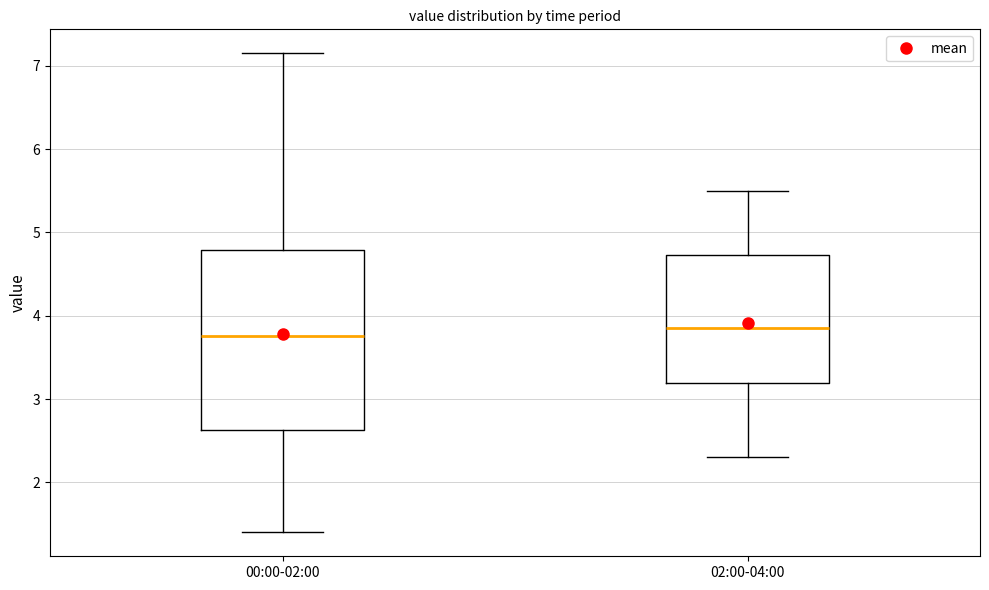

Comparing the boxes themselves (not the whiskers), which one is the tallest?

00:00-02:00